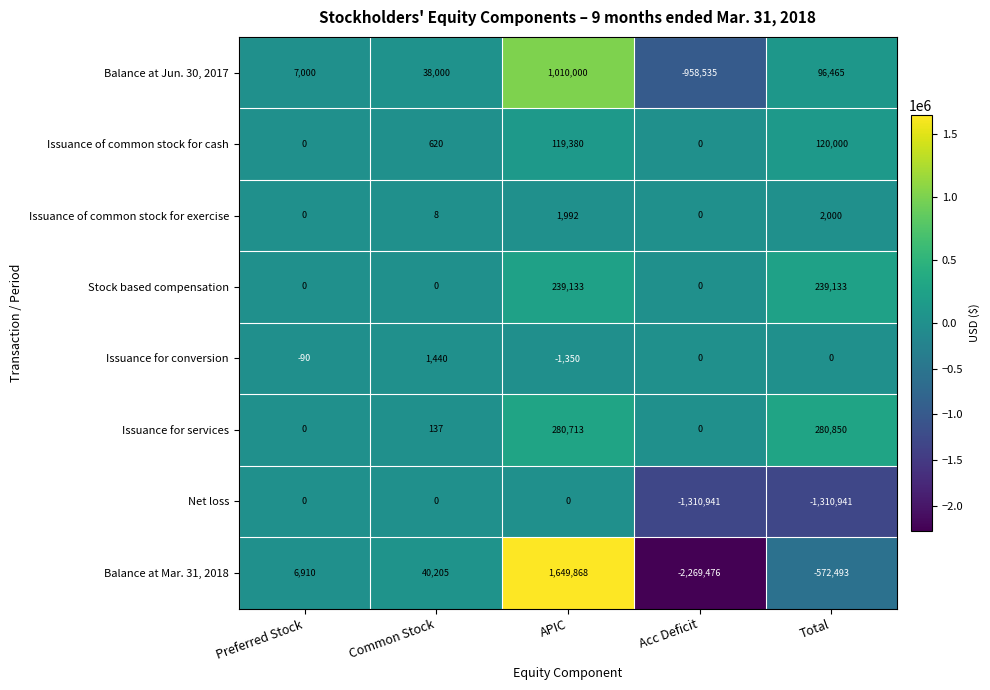

Rank the series at Total from lowest to highest value.

Net loss, Balance at Mar. 31, 2018, Issuance for conversion, Issuance of common stock for exercise, Balance at Jun. 30, 2017, Issuance of common stock for cash, Stock based compensation, Issuance for services